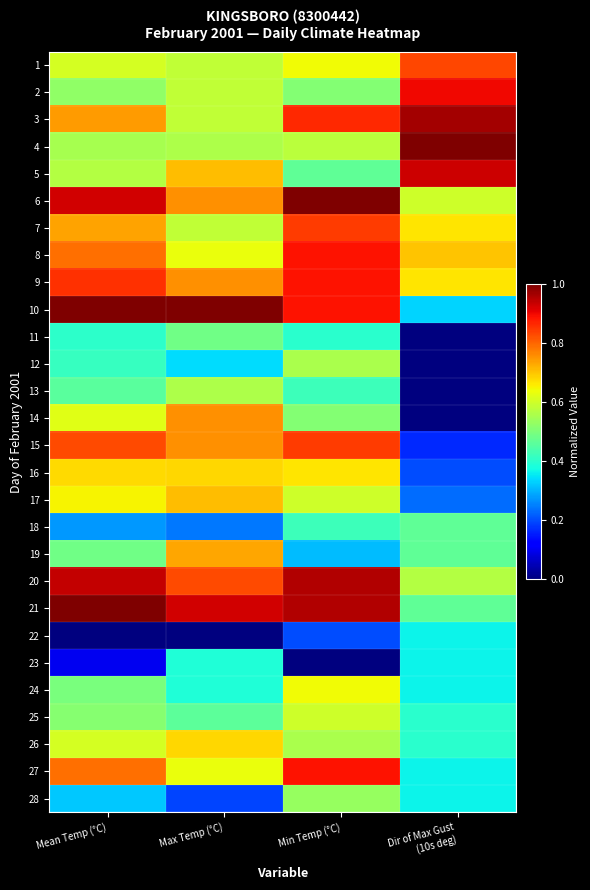

What is the total value across all series at Mean Temp (°C)?

16.9